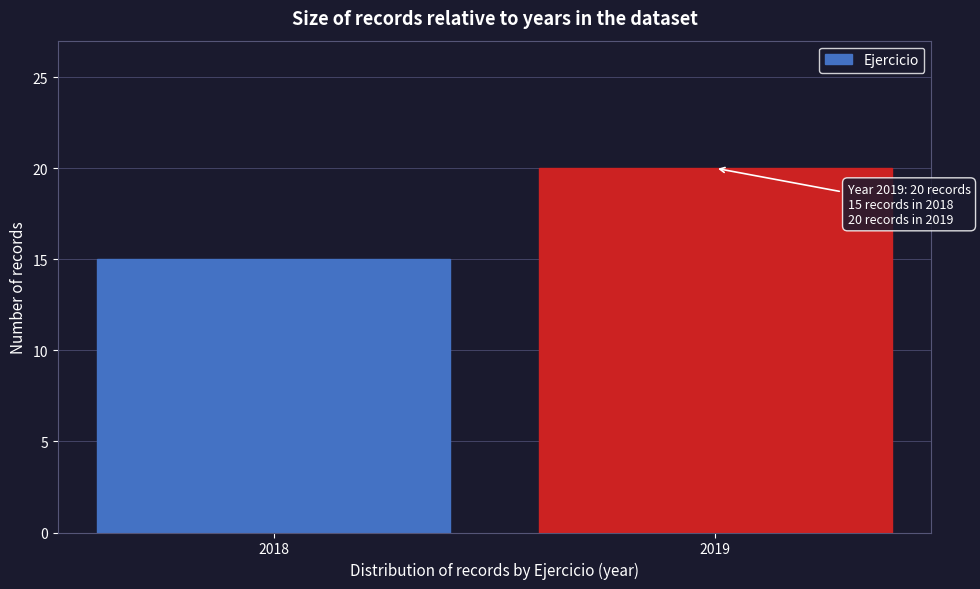

Reading left to right, what are all the values shown in this chart?

2018=15	2019=20